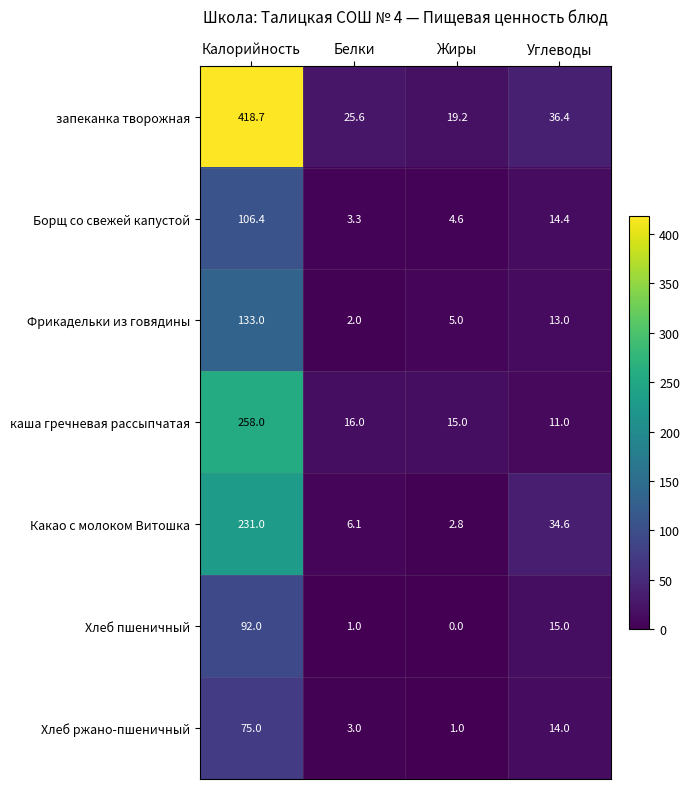

Rank the categories by запеканка творожная value from highest to lowest.

Калорийность, Углеводы, Белки, Жиры